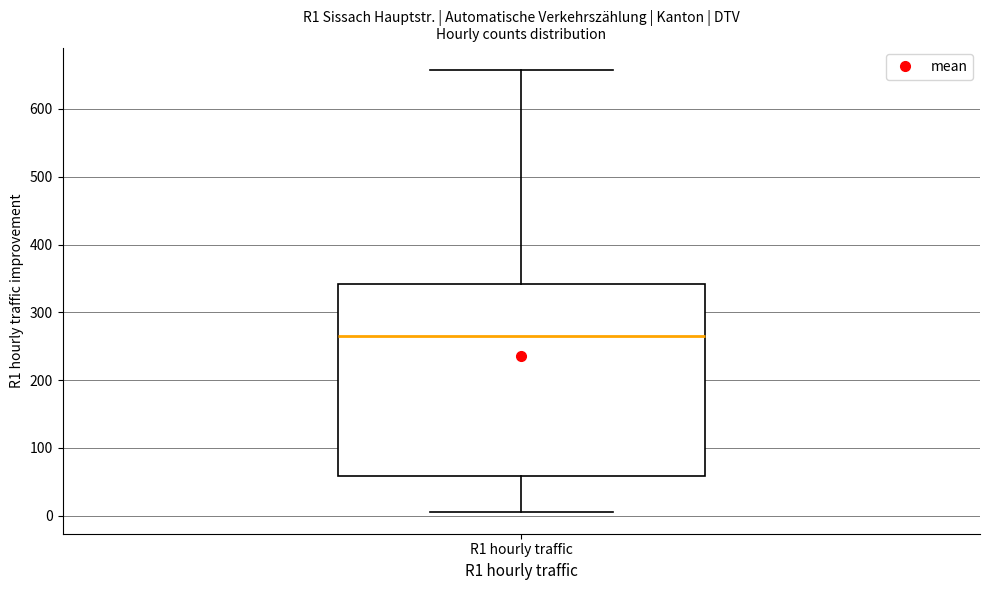

Transcribe this box plot: give where the median line is, the range the box spans, and where the two whiskers end, as read against the y-axis. The values are not printed on the chart, so give them approximately, as read against the axis.

median 260, box 60 to 340, whiskers 10 to 660